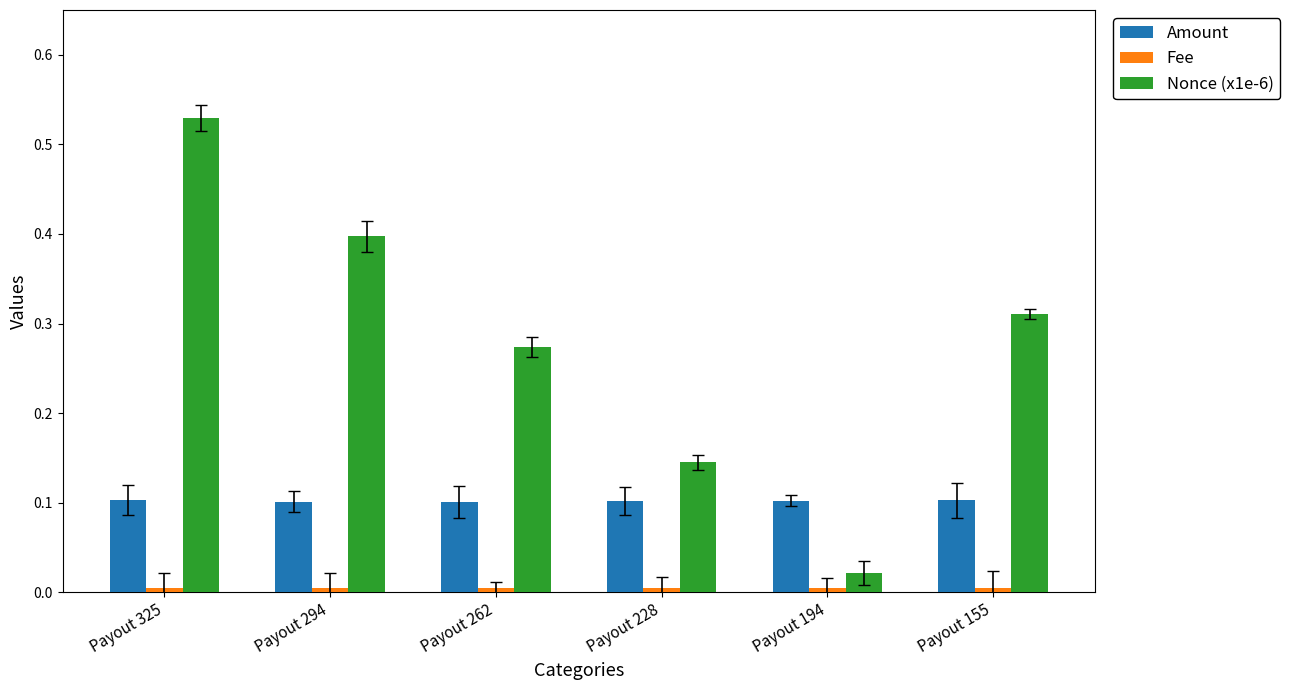

Does the chart contain stacked bars?

No